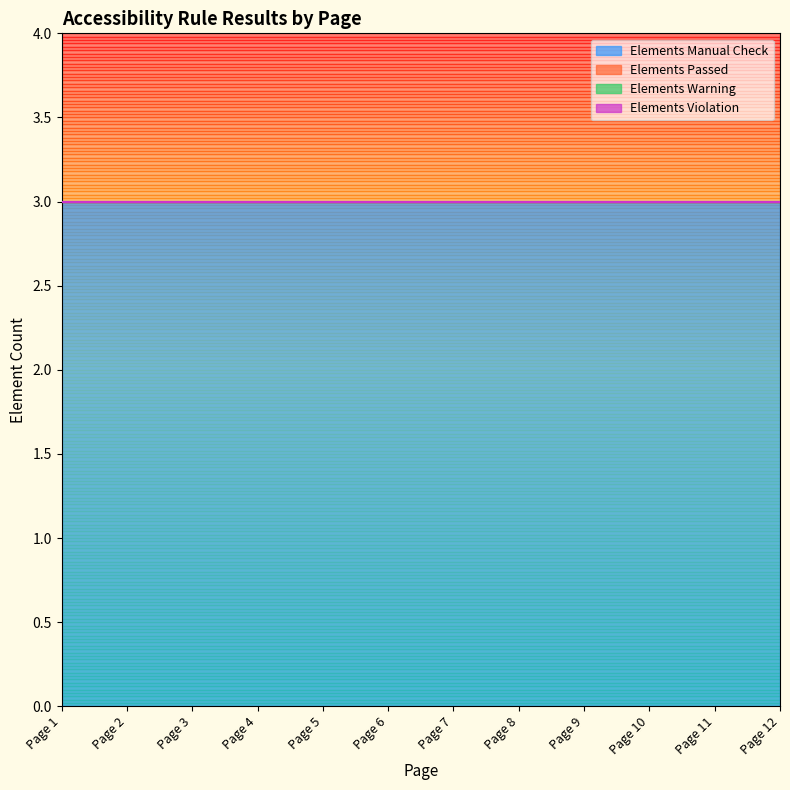

True or false: Elements Violation and Elements Manual Check intersect in this chart.

False